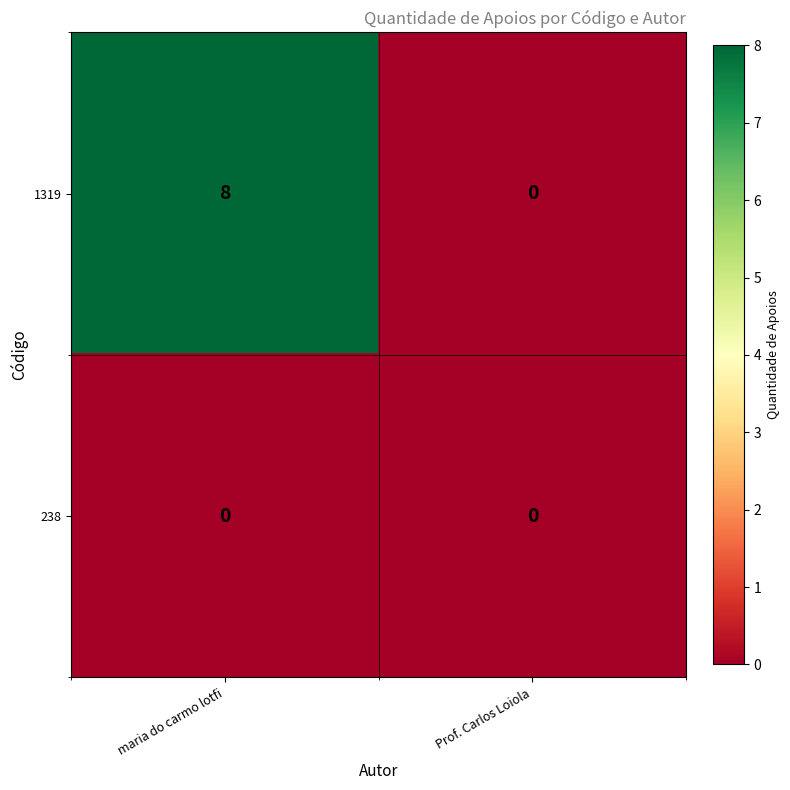

At how many categories does at least one series exceed 7?

1